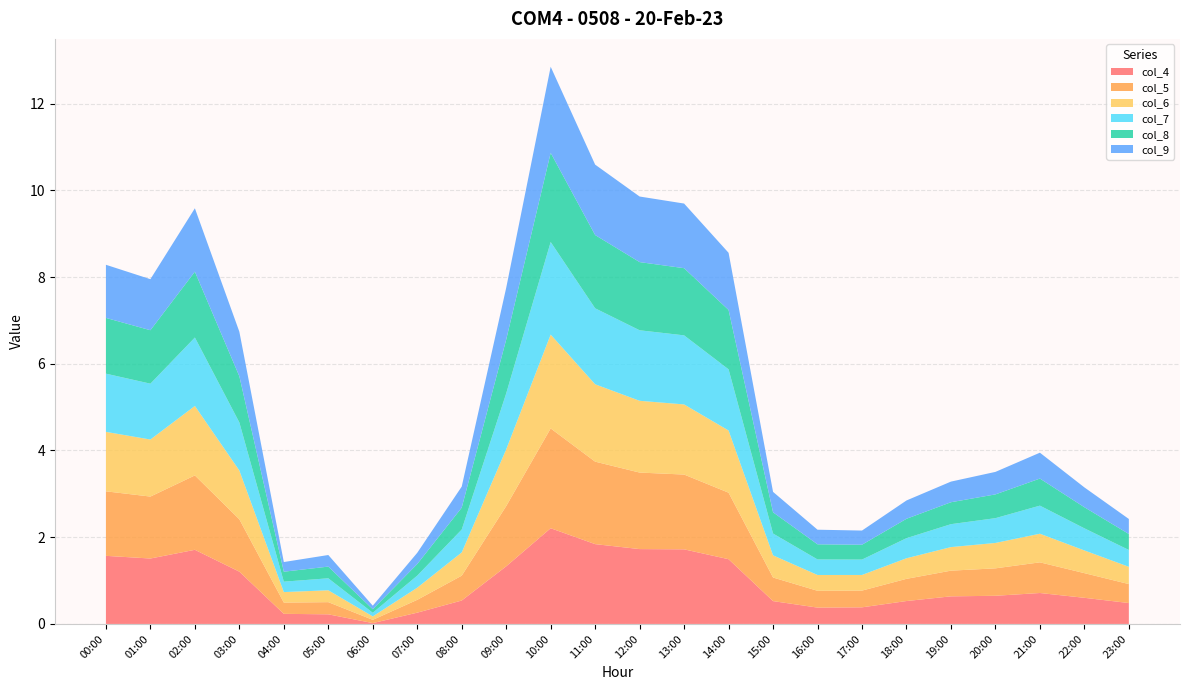

Reading left to right, list all the values displayed in this chart.

col_4: 1.6	1.5	1.7	1.2	0.2	0.2	0.0	0.3	0.5	1.3	2.2	1.8	1.7	1.7	1.5	0.5	0.4	0.4	0.5	0.6	0.6	0.7	0.6	0.5
col_5: 1.5	1.4	1.7	1.2	0.3	0.3	0.1	0.3	0.6	1.4	2.3	1.9	1.8	1.7	1.5	0.5	0.4	0.4	0.5	0.6	0.6	0.7	0.6	0.4
col_6: 1.4	1.3	1.6	1.1	0.2	0.3	0.1	0.3	0.5	1.3	2.2	1.8	1.7	1.6	1.4	0.5	0.4	0.4	0.5	0.5	0.6	0.7	0.5	0.4
col_7: 1.3	1.3	1.6	1.1	0.2	0.3	0.1	0.3	0.5	1.3	2.1	1.8	1.6	1.6	1.4	0.5	0.4	0.4	0.5	0.5	0.6	0.6	0.5	0.4
col_8: 1.3	1.2	1.5	1.1	0.2	0.3	0.1	0.3	0.5	1.2	2.1	1.7	1.6	1.5	1.4	0.5	0.3	0.3	0.4	0.5	0.5	0.6	0.5	0.4
col_9: 1.2	1.2	1.5	1.0	0.2	0.3	0.1	0.3	0.5	1.2	2.0	1.6	1.5	1.5	1.3	0.5	0.3	0.3	0.4	0.5	0.5	0.6	0.5	0.3